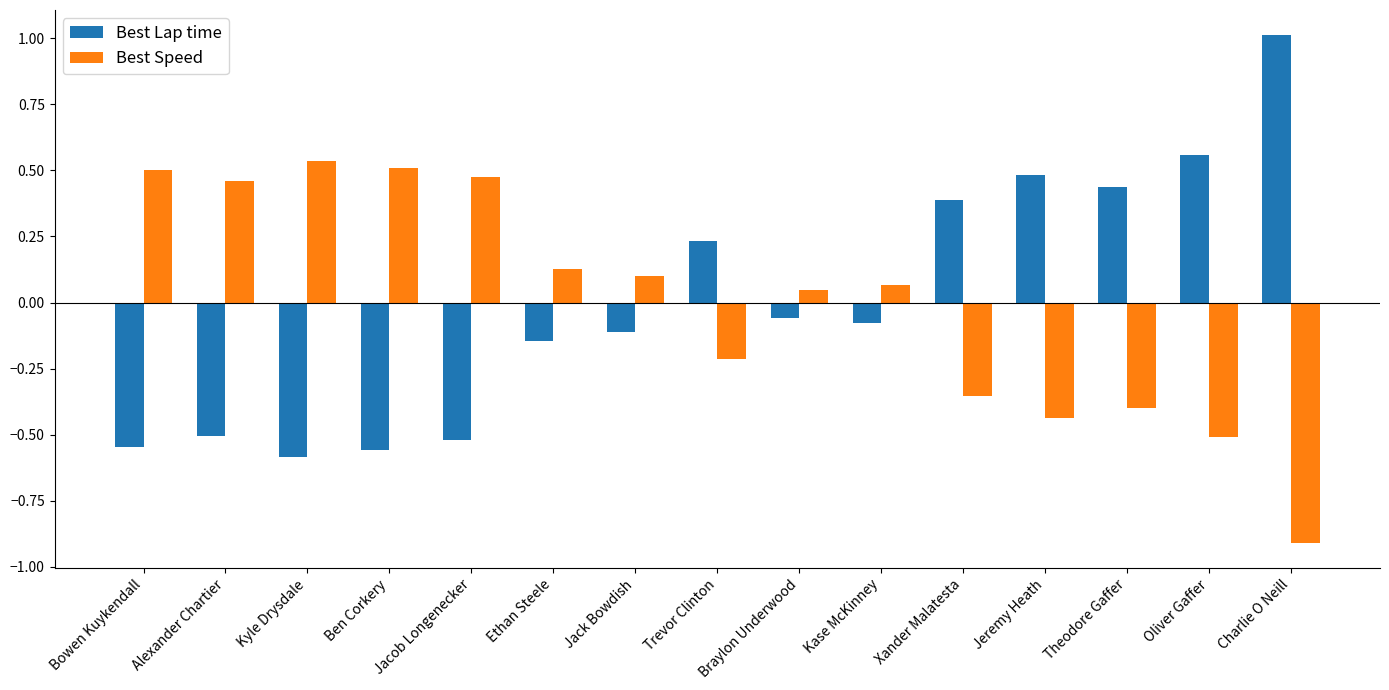

How many data points in Best Speed are above 0?

9